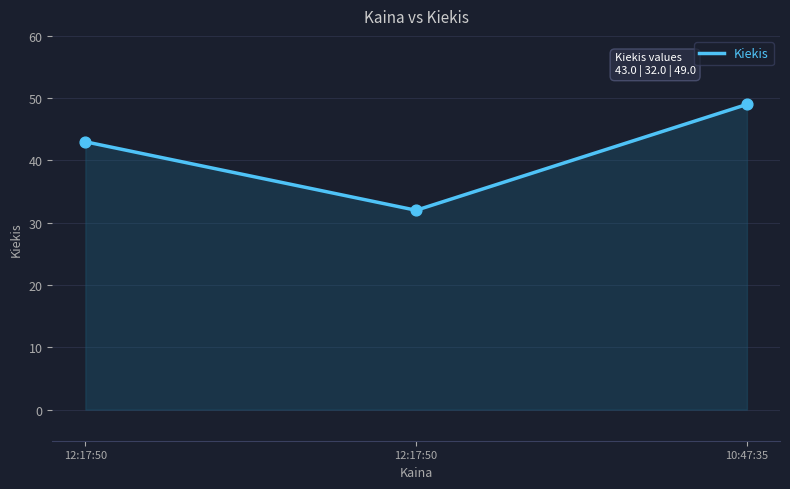

What is the ratio of the value at 12:17:50 to the value at 12:17:50?

0.7